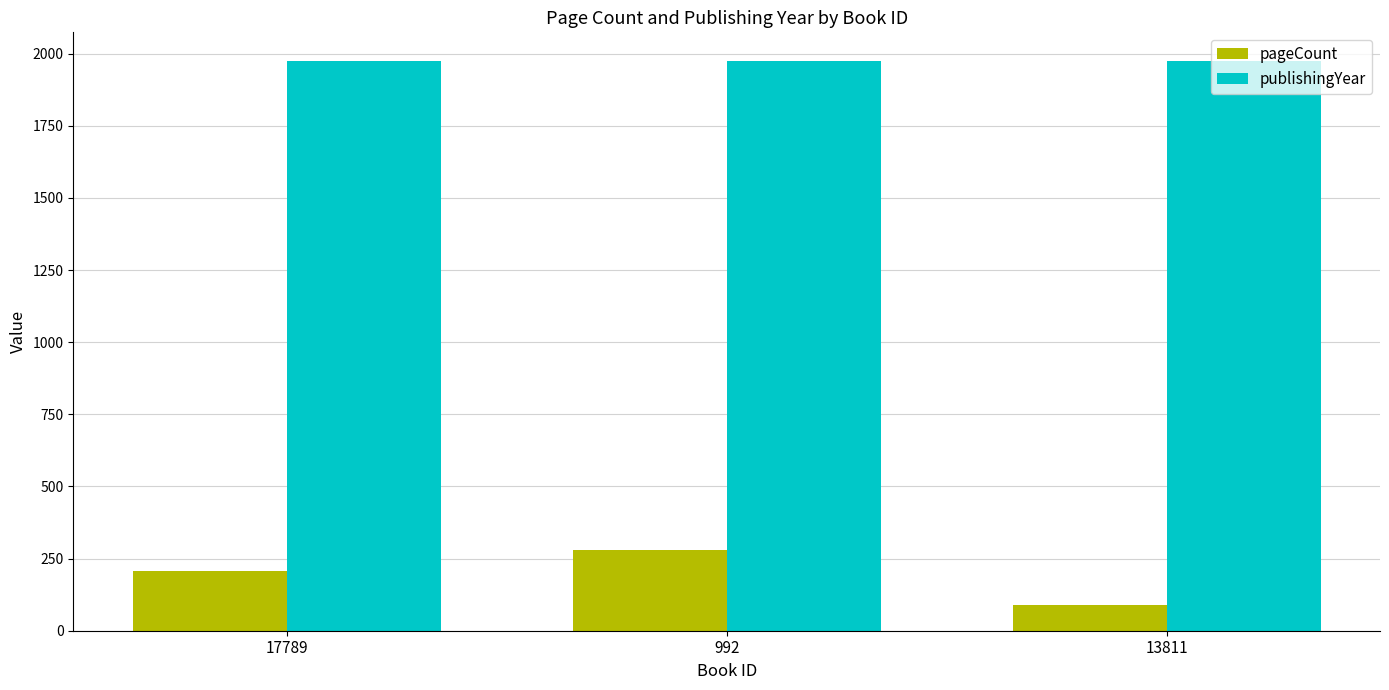

Reading left to right, list all the values displayed in this chart.

pageCount: 208	280	88
publishingYear: 1975	1975	1975